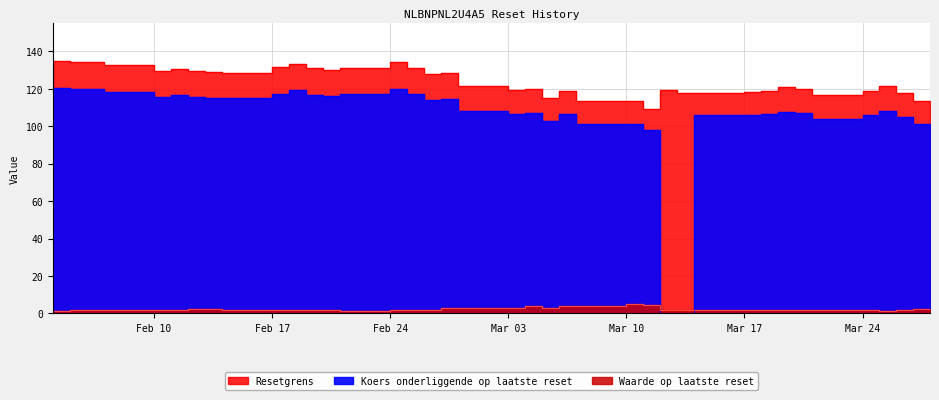

Which series ends up on top after the final intersection of Koers onderliggende op laatste reset and Waarde op laatste reset?

Koers onderliggende op laatste reset